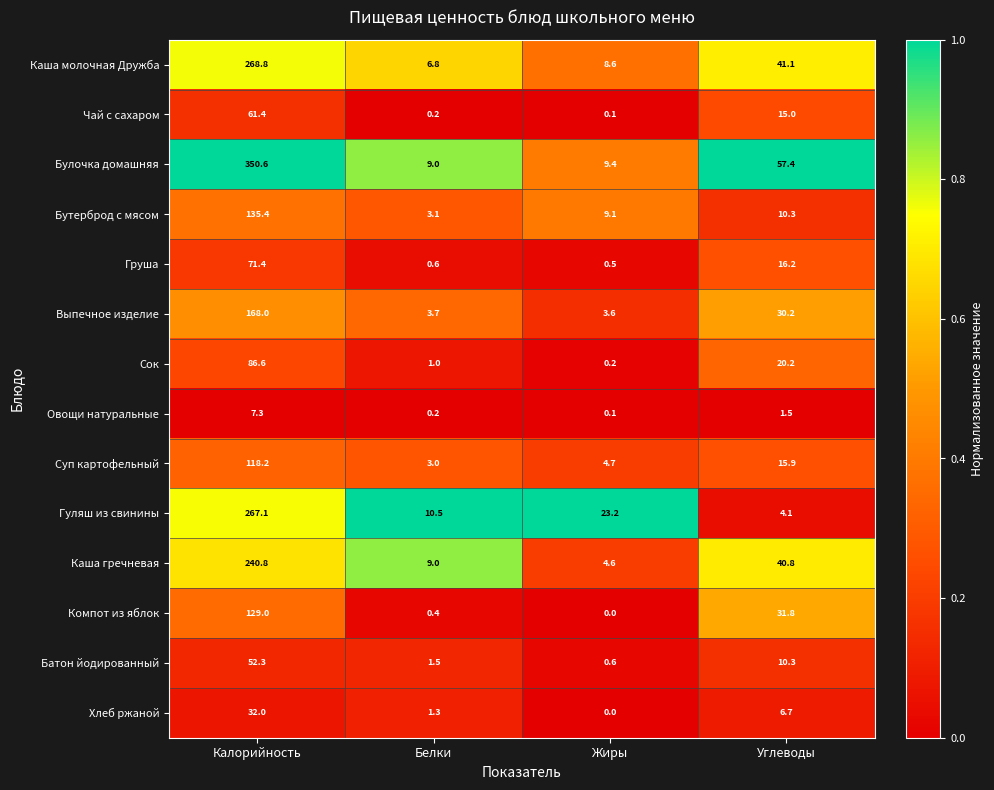

Which series has the largest total across all categories?

Булочка домашняя